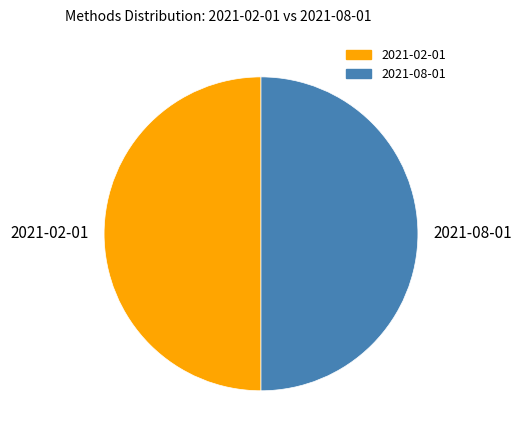

Which category has the biggest portion of the pie?

2021-02-01